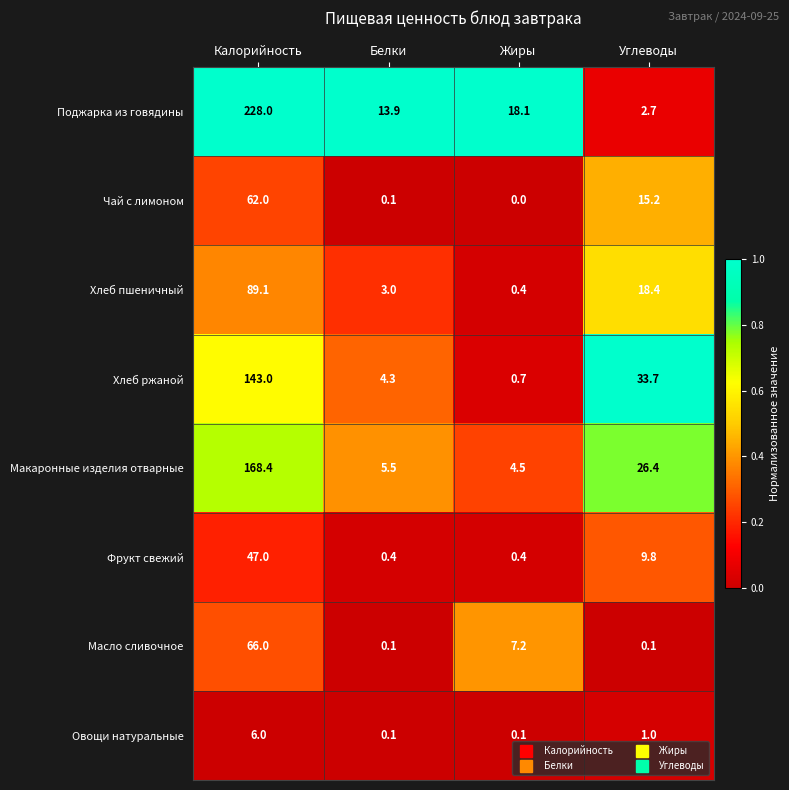

Is it true that Поджарка из говядины equals 228.0 at Калорийность?

True